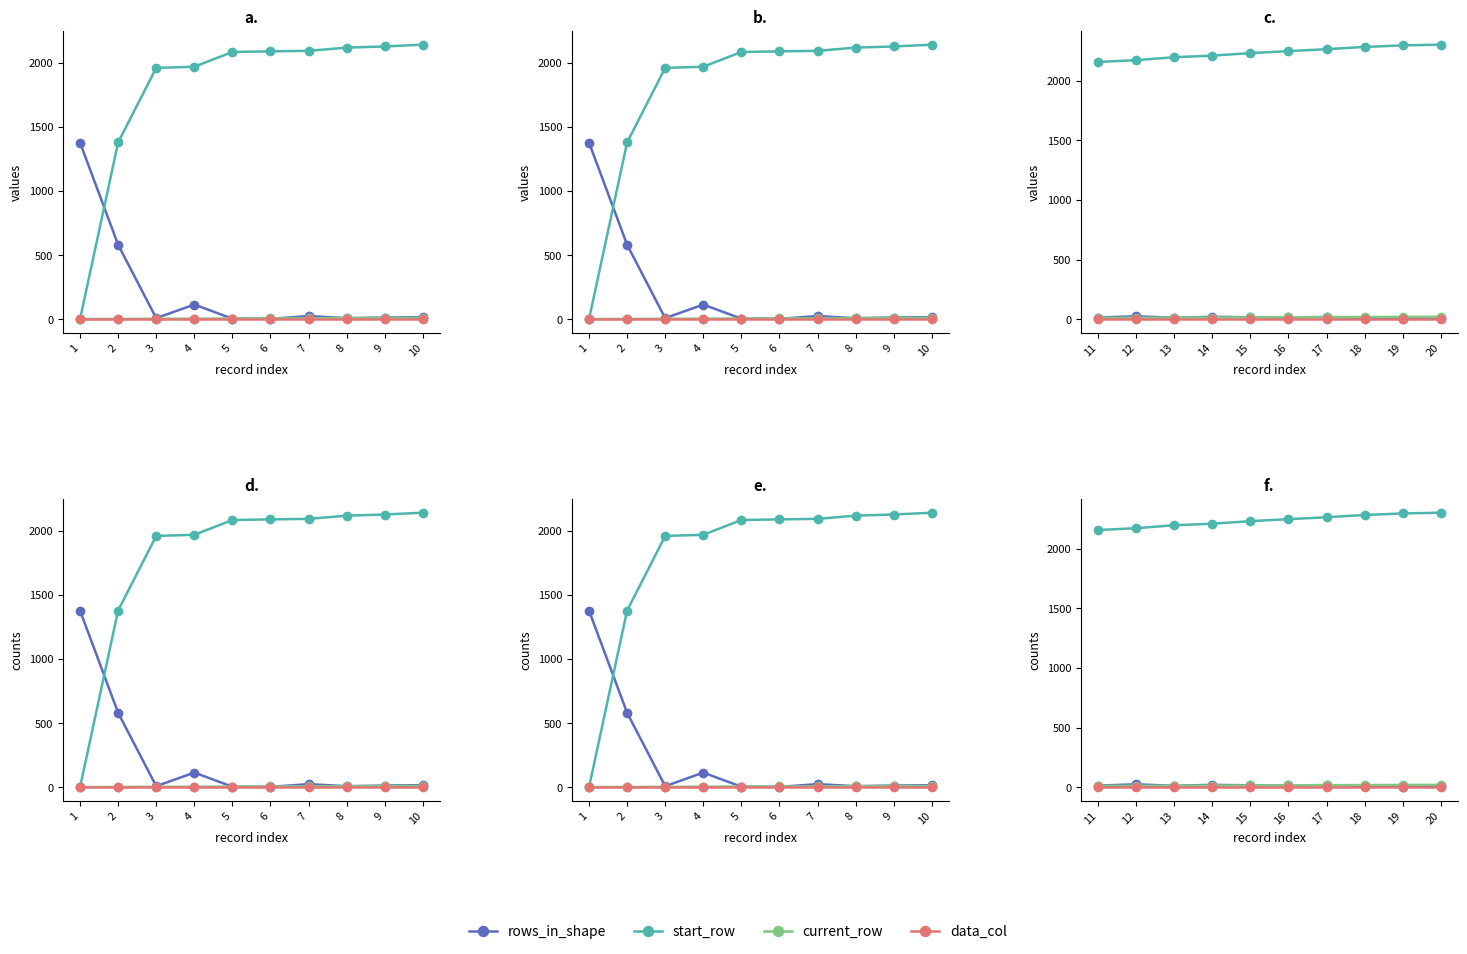

What is the value of the current_row point at the 2nd from the left?

13